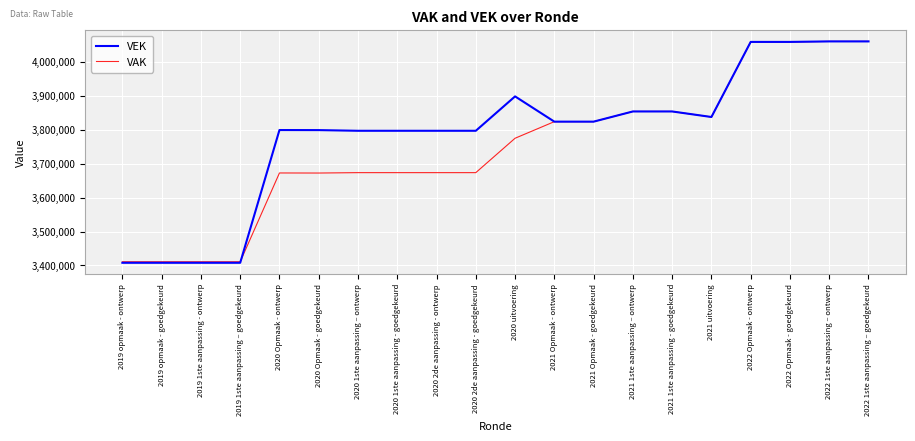

The VEK series shows 3853369 at 2021 1ste aanpassing - goedgekeurd. True or false?

True